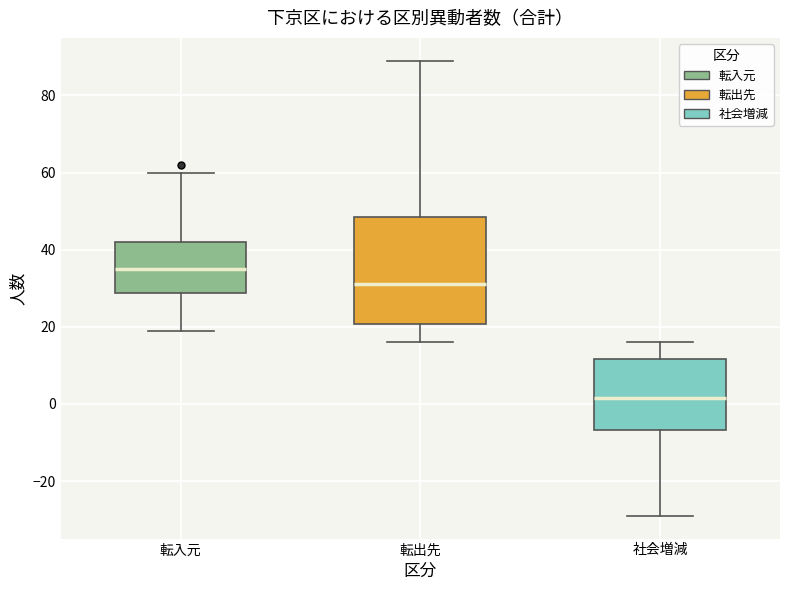

Reading left to right, read every box against the y-axis: the position of its median line, the range the box covers, and the ends of its whiskers. The values are not printed on the chart, so give them approximately, as read against the axis.

転入元: median 36, box 28 to 42, whiskers 20 to 60
転出先: median 32, box 20 to 48, whiskers 16 to 90
社会増減: median 2, box -6 to 12, whiskers -28 to 16